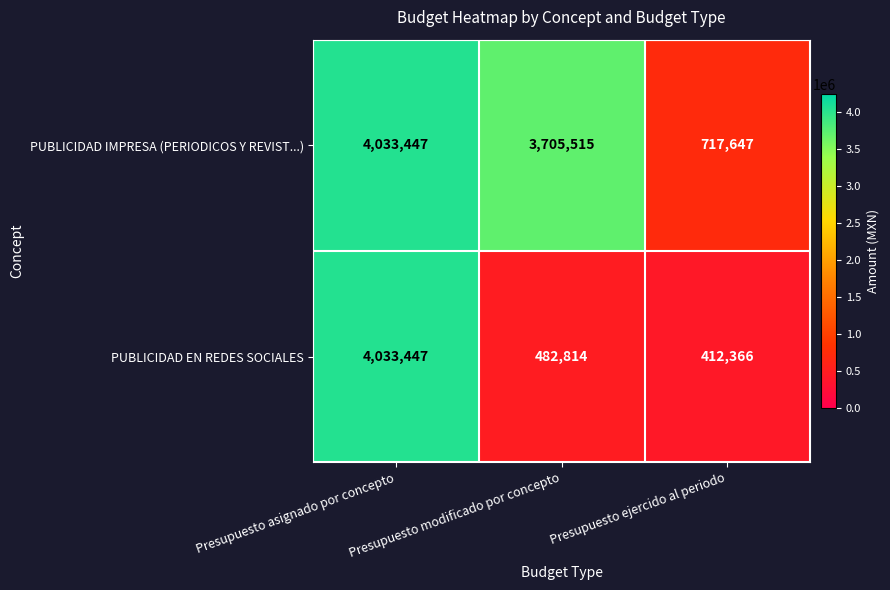

At Presupuesto ejercido al periodo, list the series in order from largest to smallest.

PUBLICIDAD IMPRESA (PERIODICOS Y REVIST...), PUBLICIDAD EN REDES SOCIALES